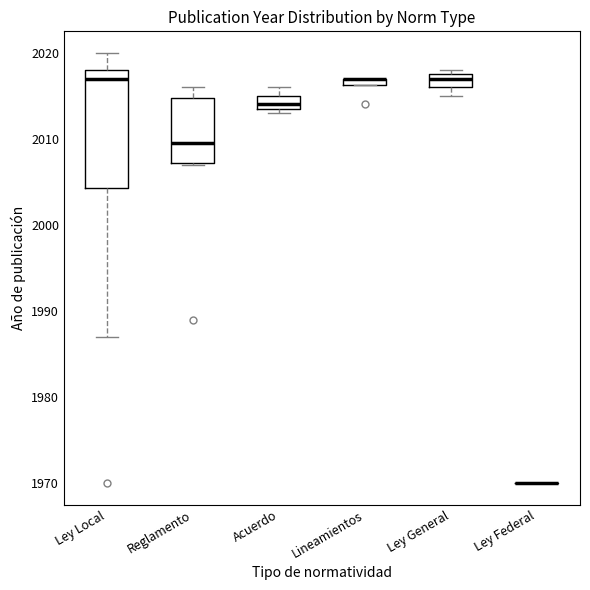

Which box is the tallest, from its lower edge to its upper edge?

Ley Local